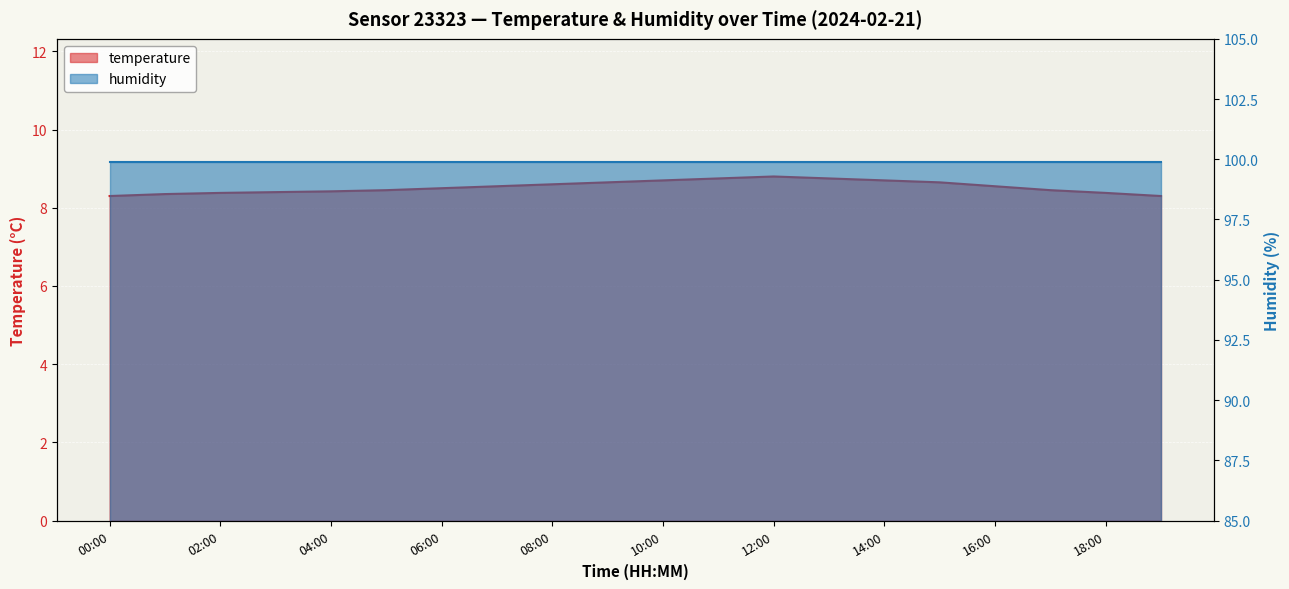

What is the difference between the maximum and second lowest values?

0.5